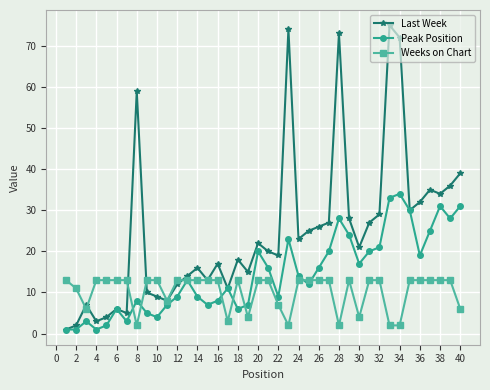

Which series has the widest spread of values?

Last Week